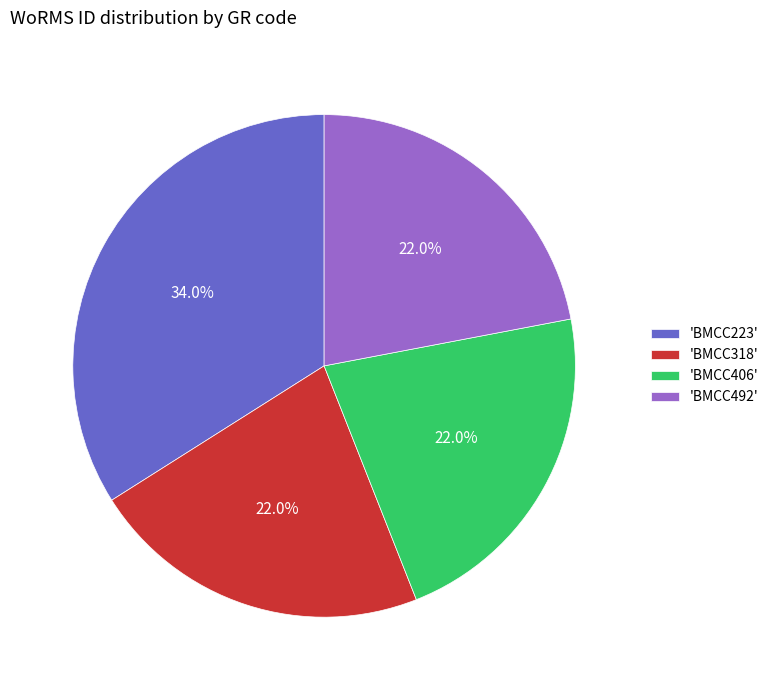

Which has a higher value, 'BMCC223' or 'BMCC318'?

'BMCC223'